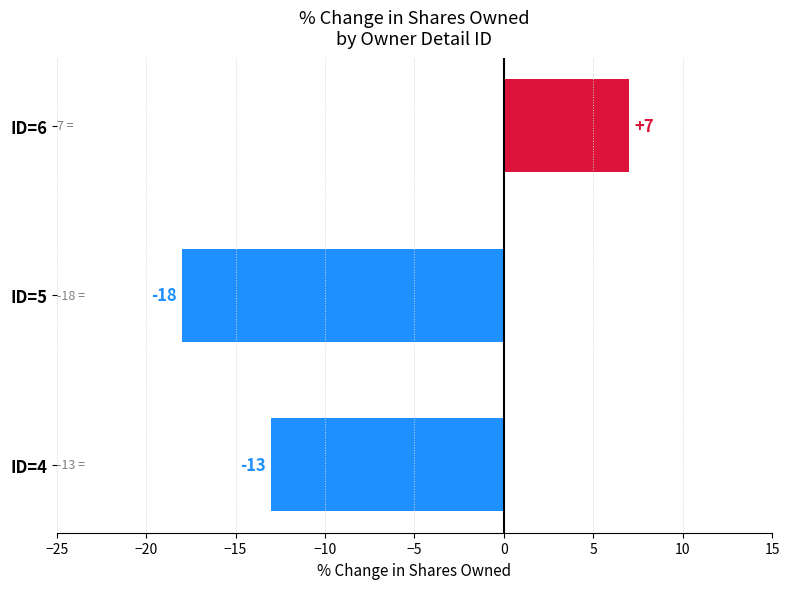

Reading bottom to top, transcribe all the data shown in this chart.

ID=4=-13	ID=5=-18	ID=6=7